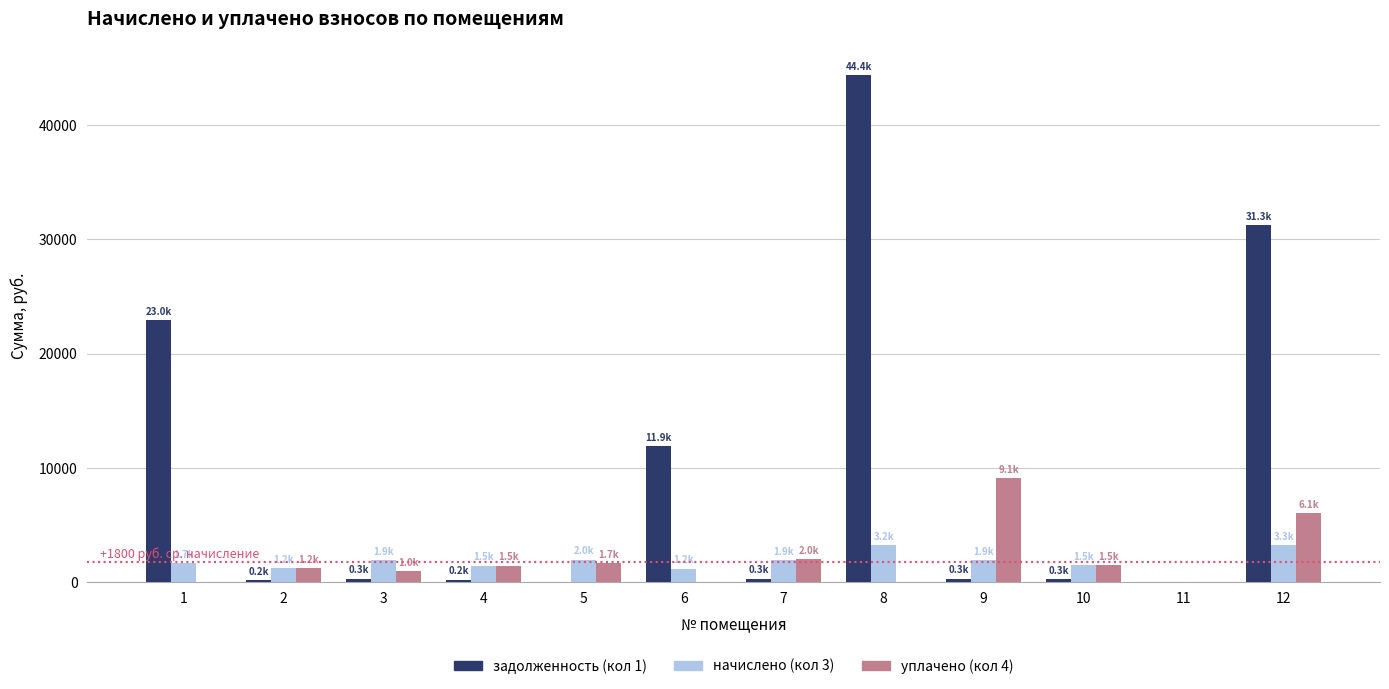

Between 8 and 11, which series saw the biggest shift?

задолженность (кол 1)